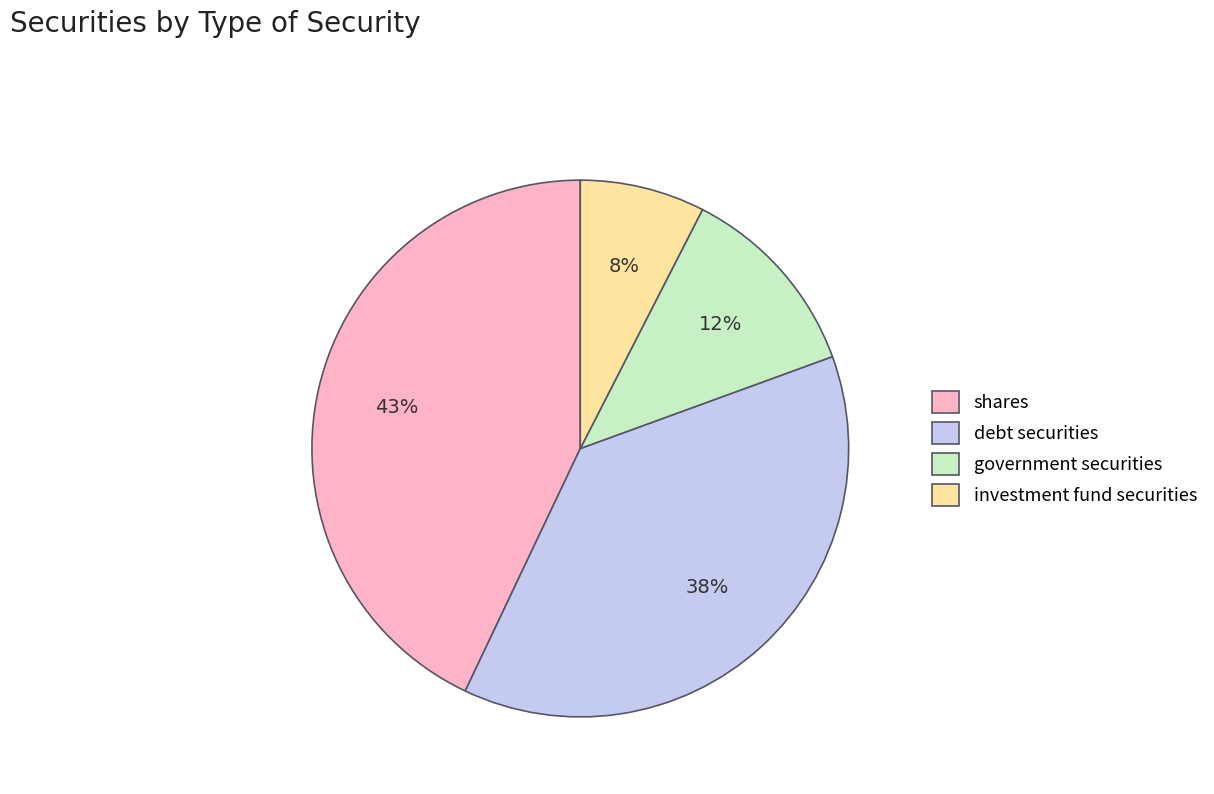

To the nearest percent, what percentage of the pie is government securities?

12%